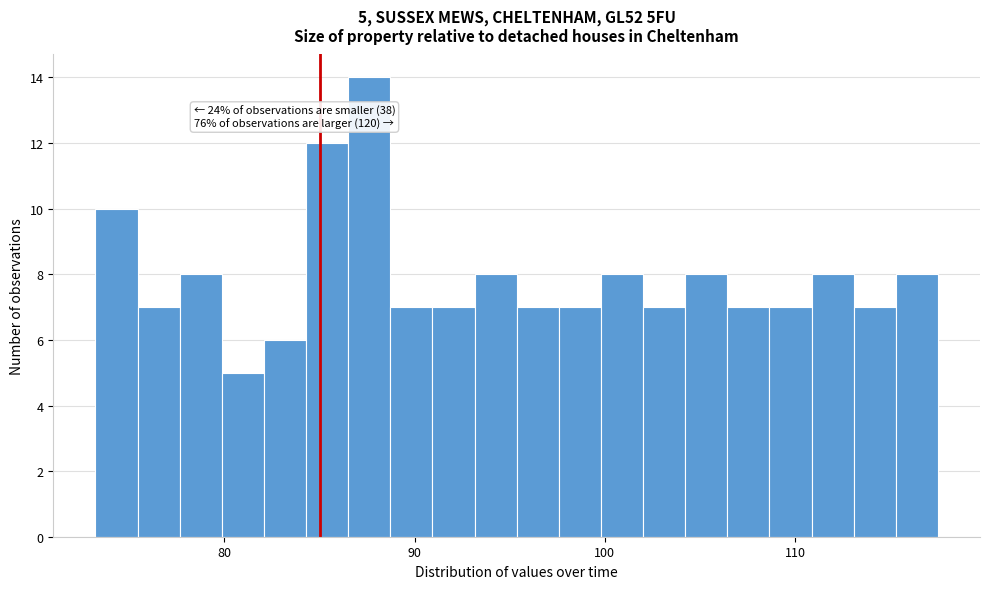

Read against the x-axis, roughly where is the centre of the tallest bar?

88